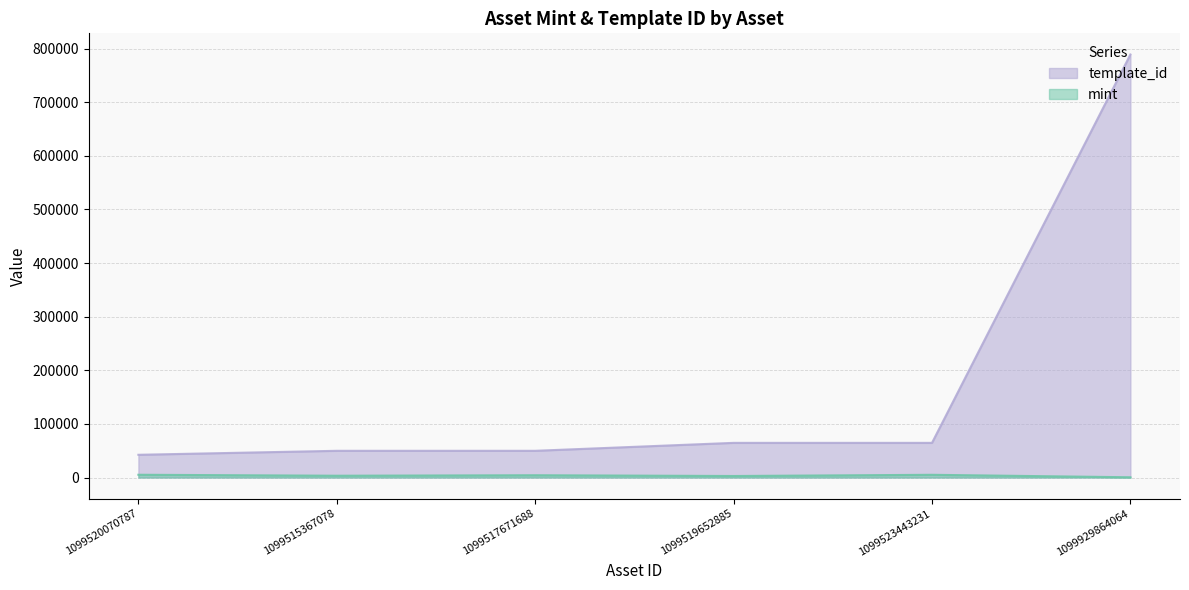

What is the total value across all series at 1099519652885?

67512